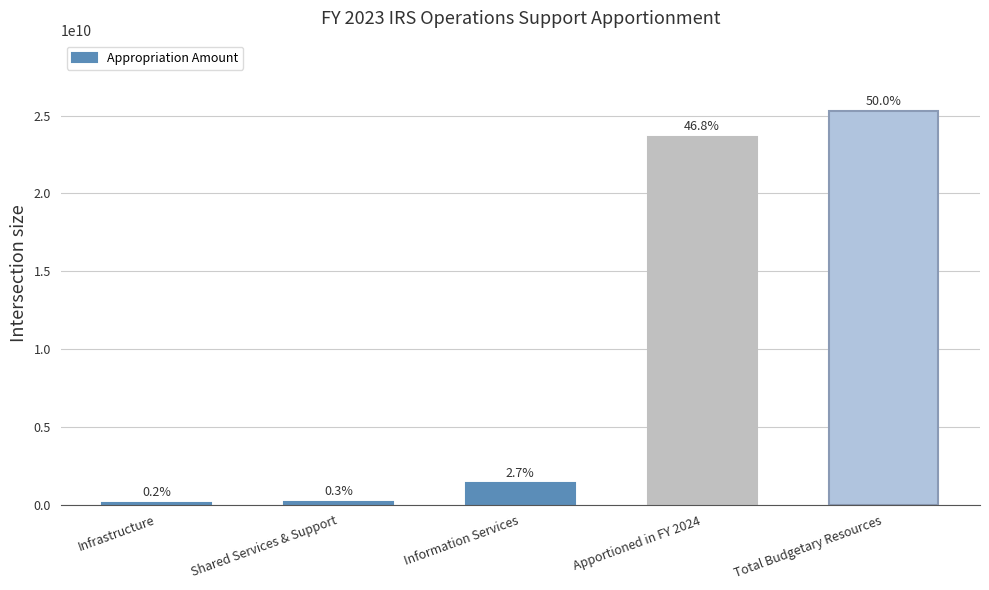

How many bars are there in total?

5